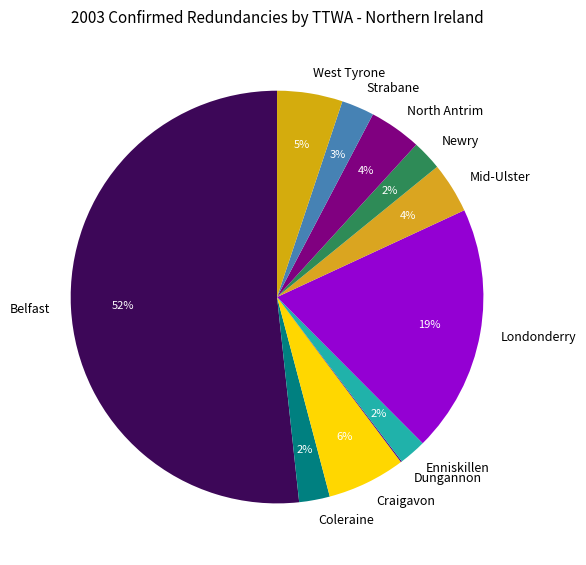

Does any single category account for the majority?

Yes